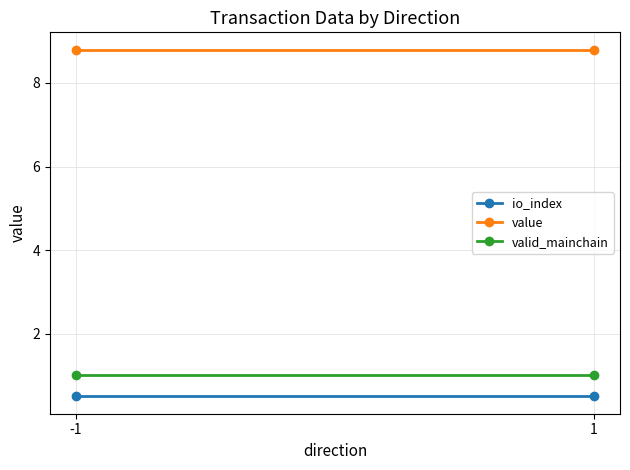

Reading right to left, extract all data points from this chart.

io_index: 1=0.5	-1=0.5
value: 1=8.8	-1=8.8
valid_mainchain: 1=1.0	-1=1.0